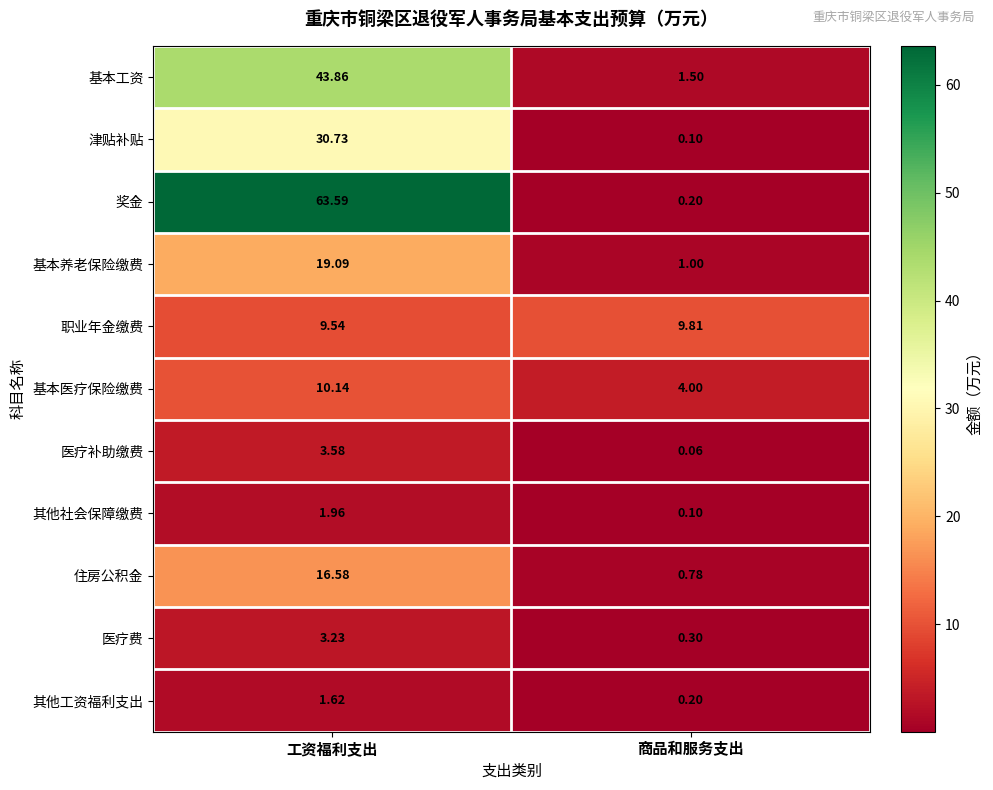

At which label does 其他工资福利支出 first exceed 1?

工资福利支出